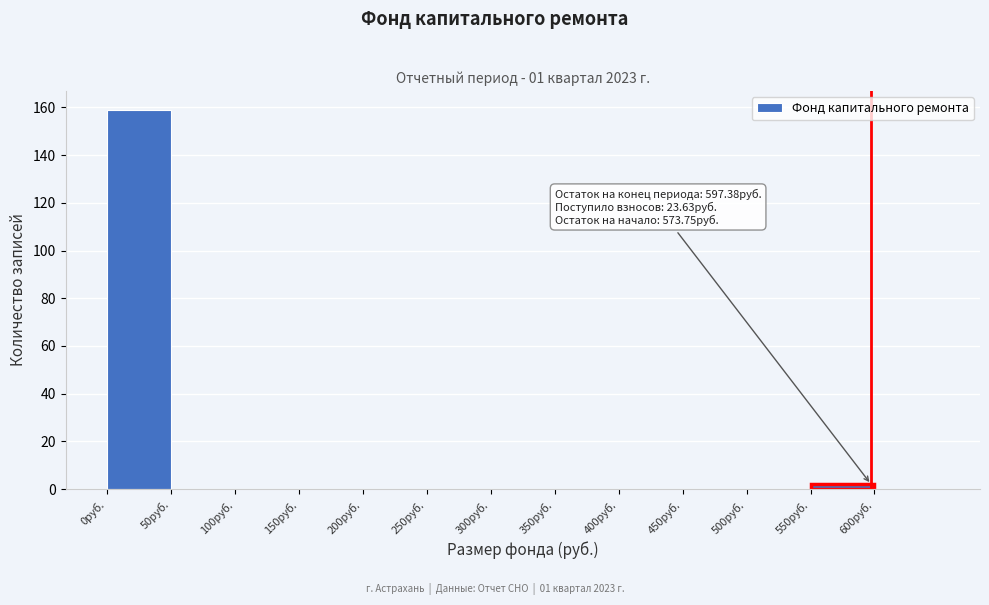

Which range on the x-axis has the tallest bar?

0 to 50